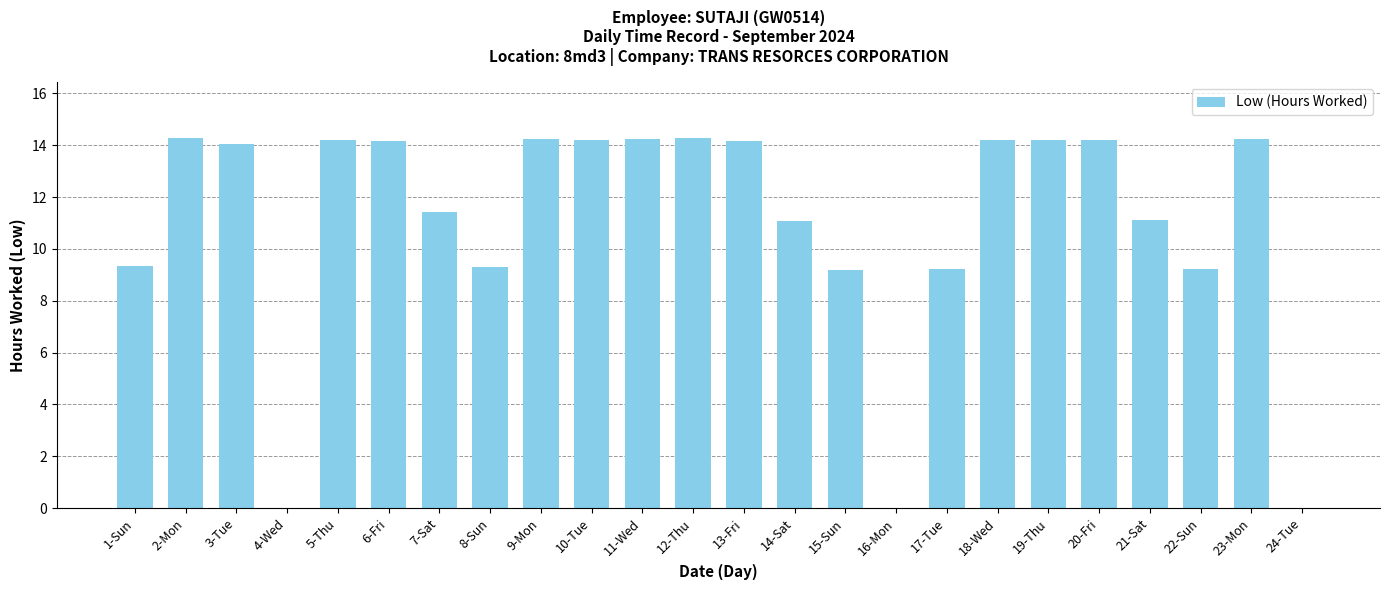

Is it true that the value at 23-Mon is 25.1?

False